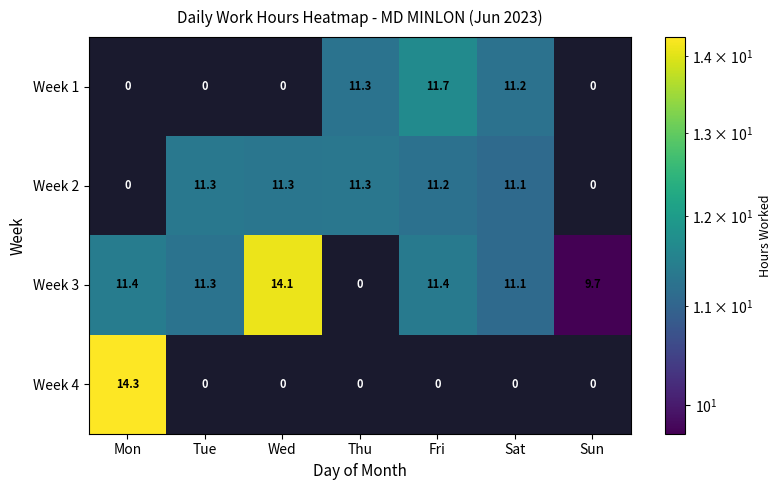

Which category has the highest value across all series?

Mon